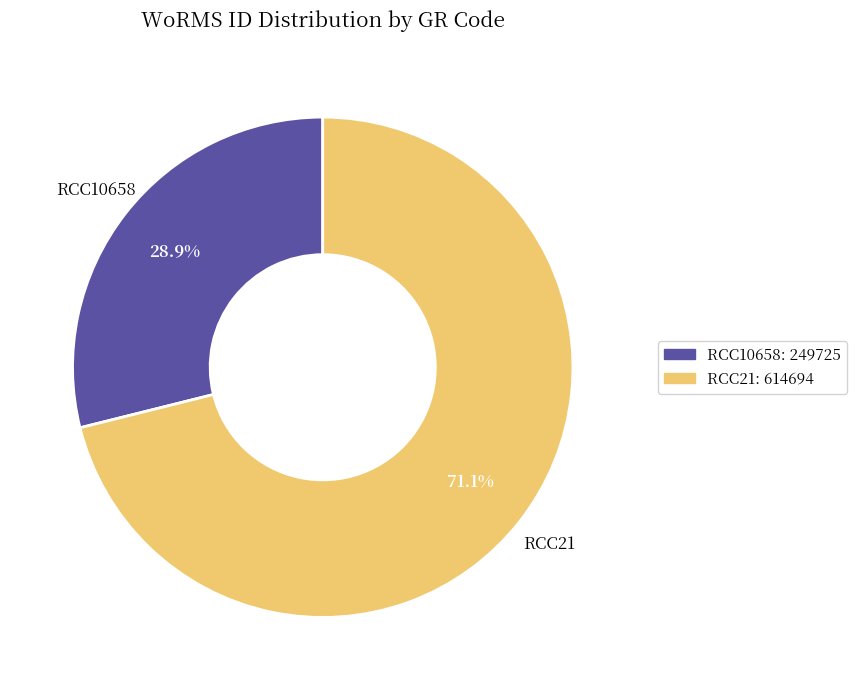

What percentage do RCC21 and RCC10658 together represent?

100.0%